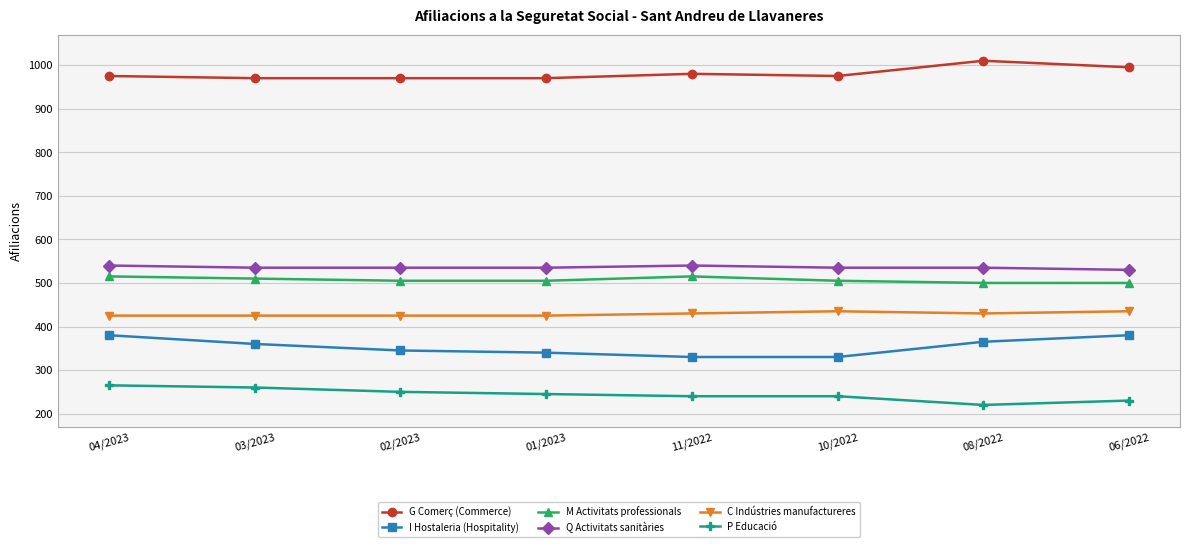

The C Indústries manufactureres series shows 600 at 01/2023. True or false?

False